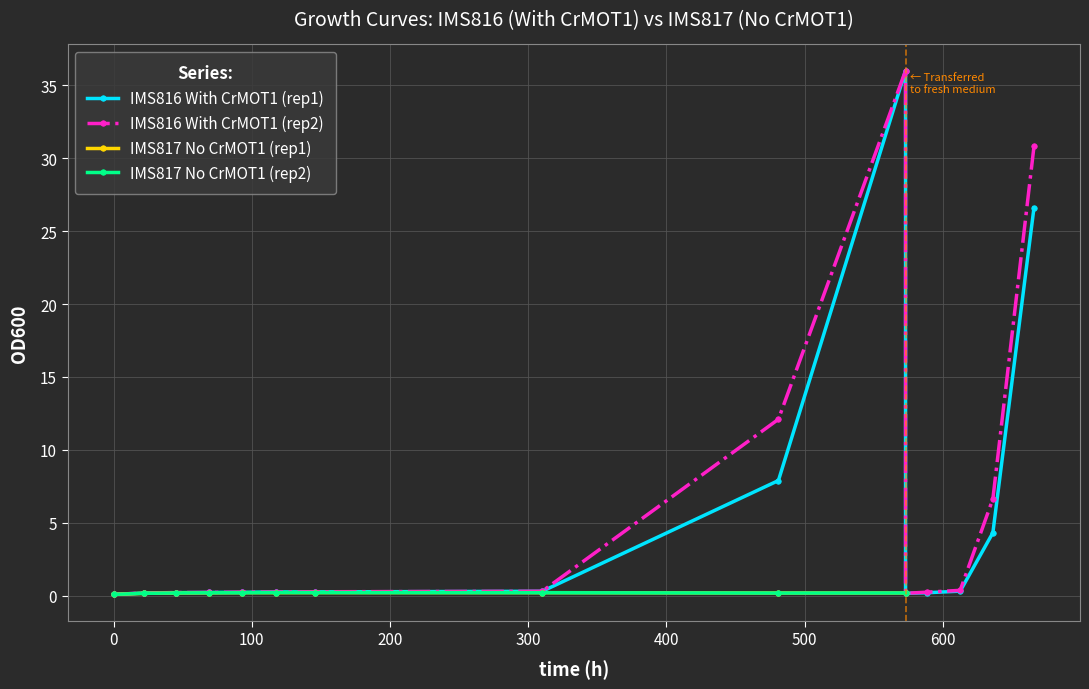

How many series are shown in this chart?

4